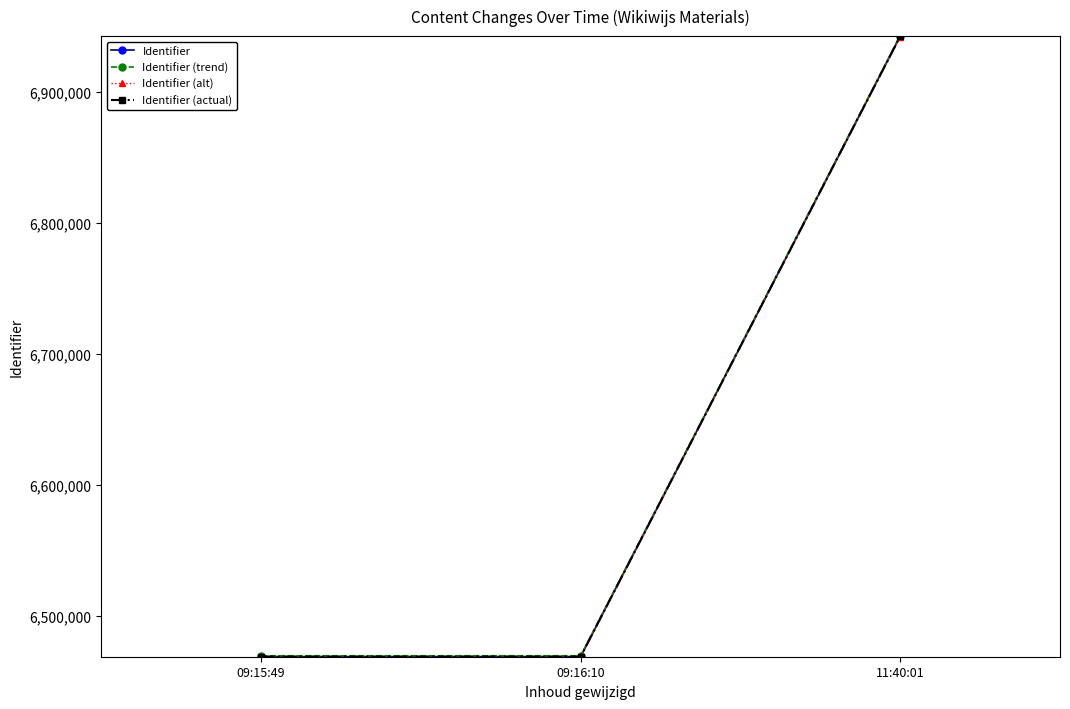

At which label is Identifier (alt) closest to 6704914?

09:16:10